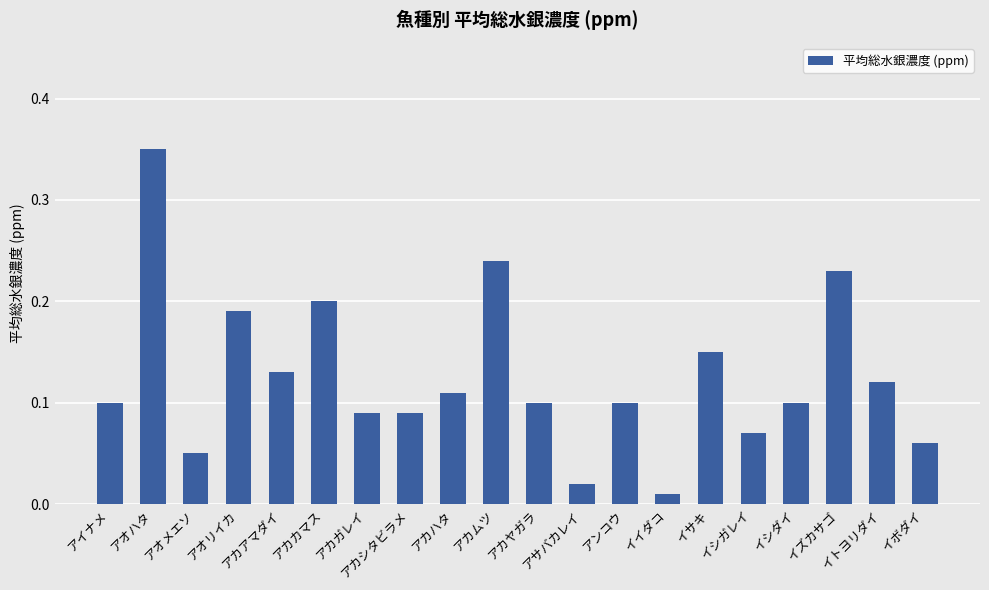

What is the sum of all values?

2.5